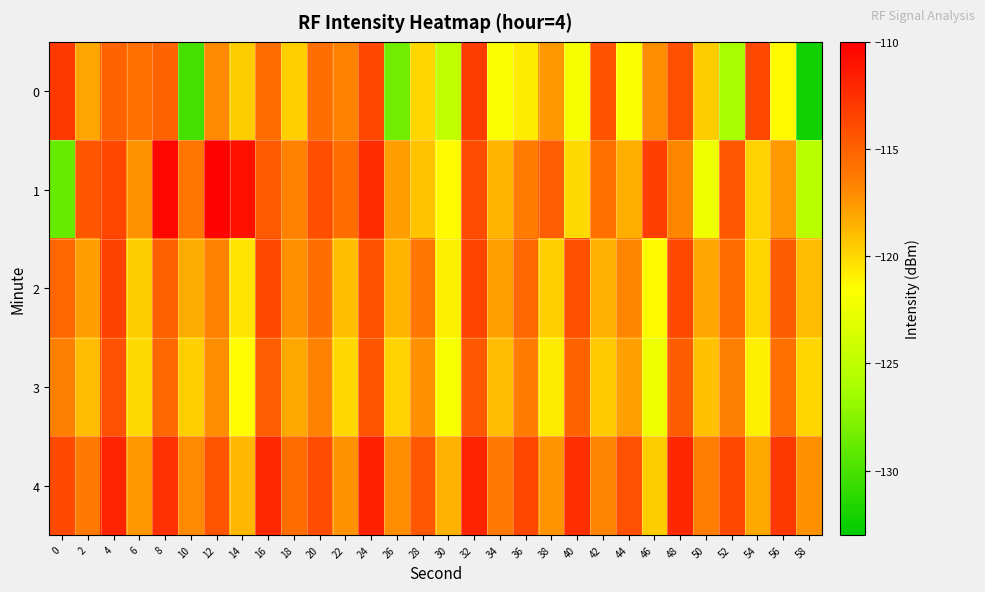

What is the difference between the highest and lowest values at 36?

7.1